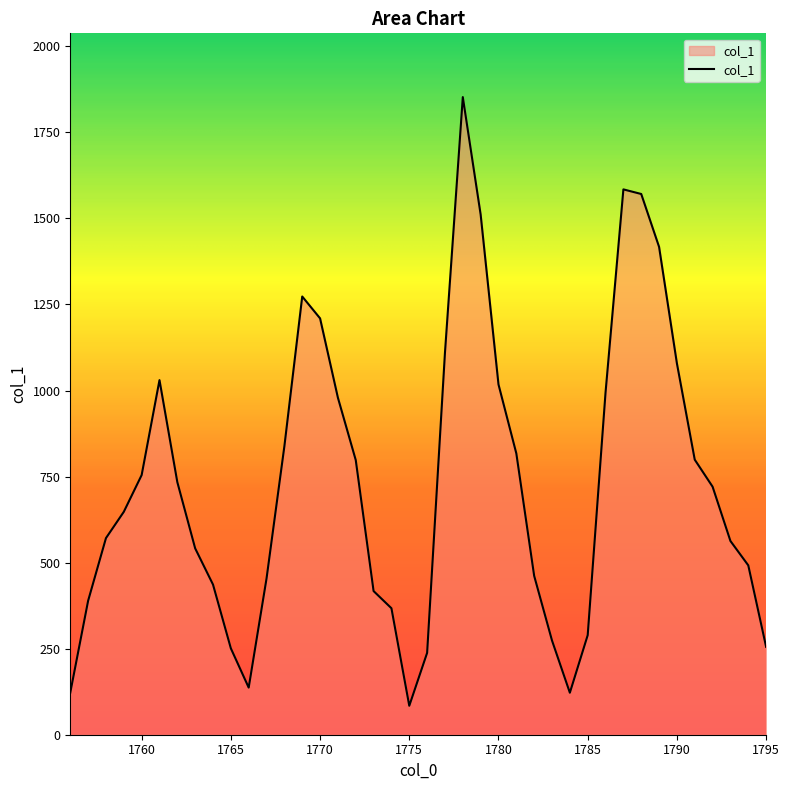

What is the difference between the second highest and second lowest values?

1462.3